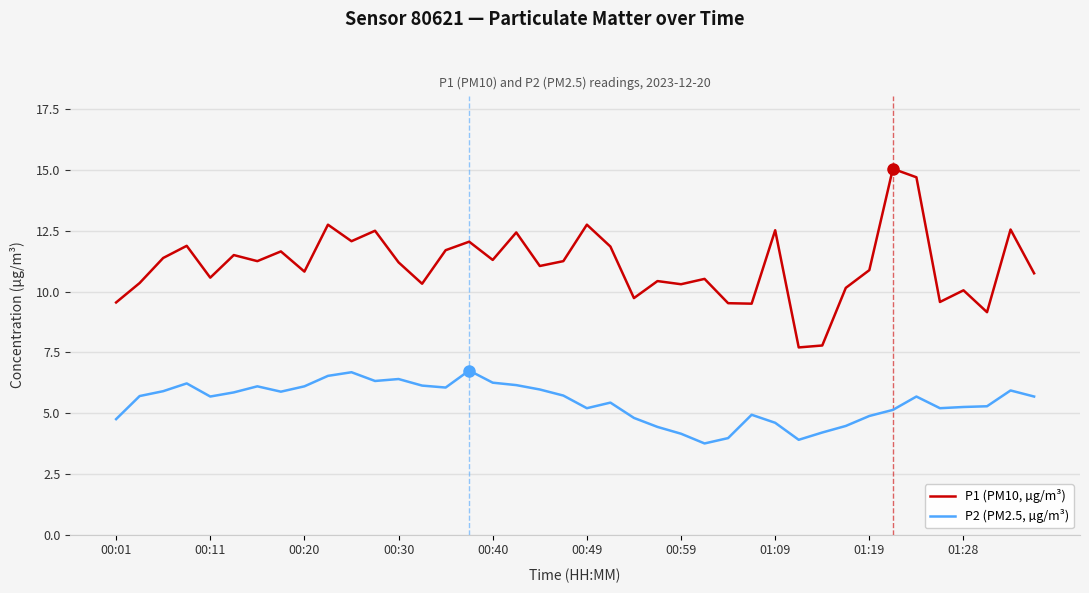

True or false: P2 (PM2.5, µg/m³) and P1 (PM10, µg/m³) cross at least once.

False